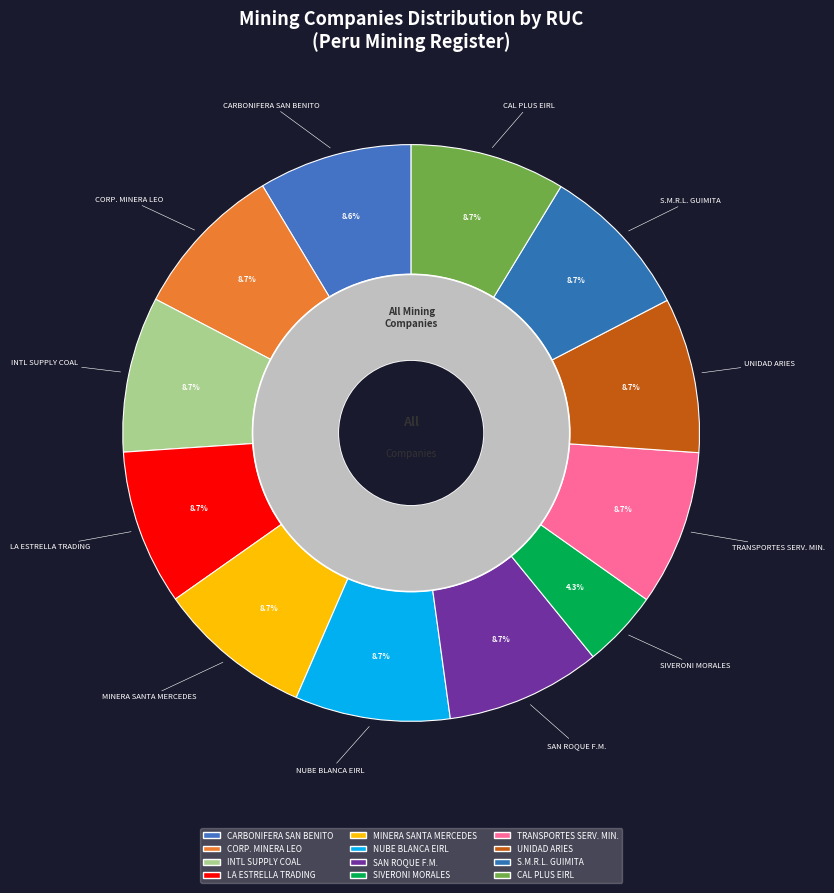

To the nearest percent, what percentage of the pie is TRANSPORTES SERVICIOS MINEROS?

9%